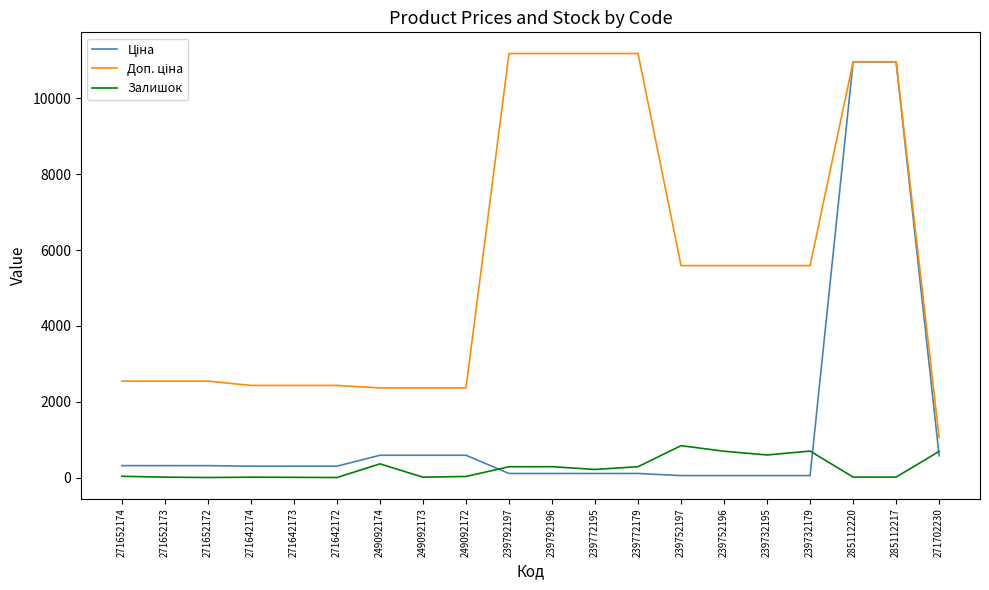

What is the spread (max minus min) of values at 249092174?

2001.5